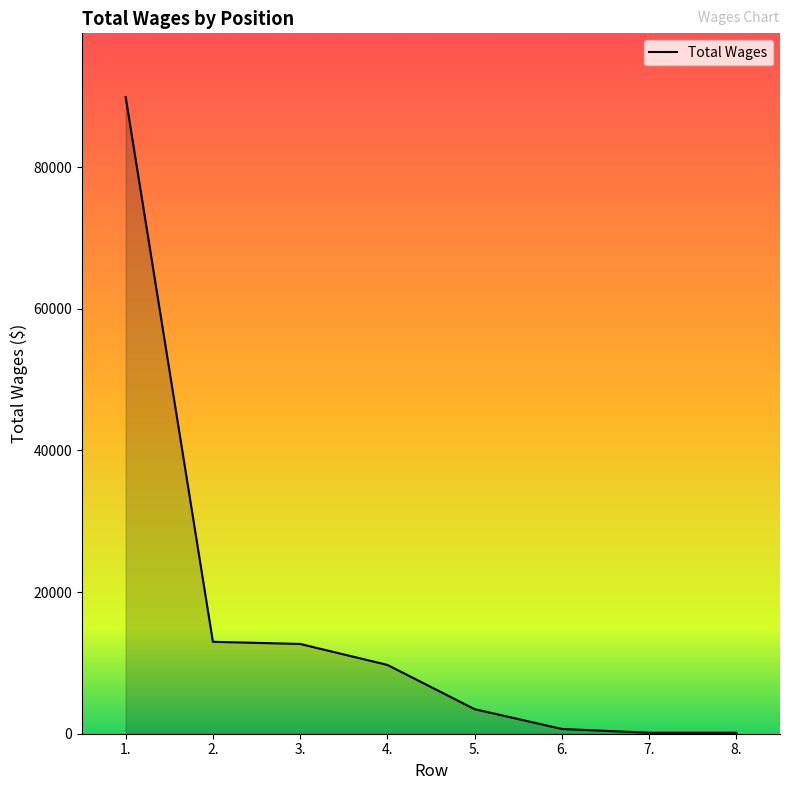

What is the difference between the second highest and second lowest values?

12842